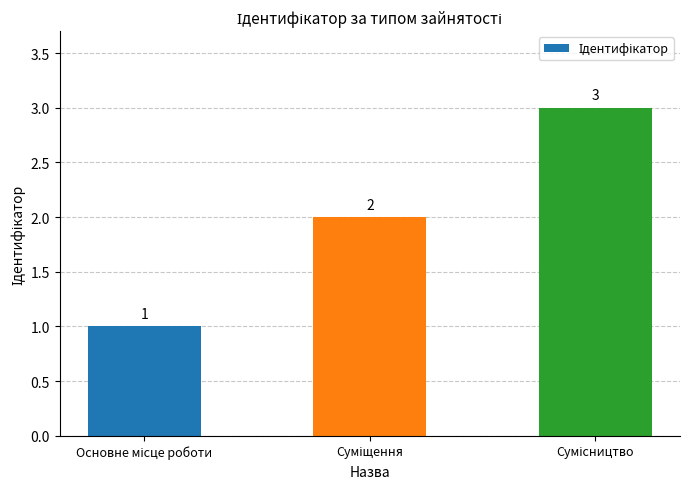

What is the greatest value displayed?

3